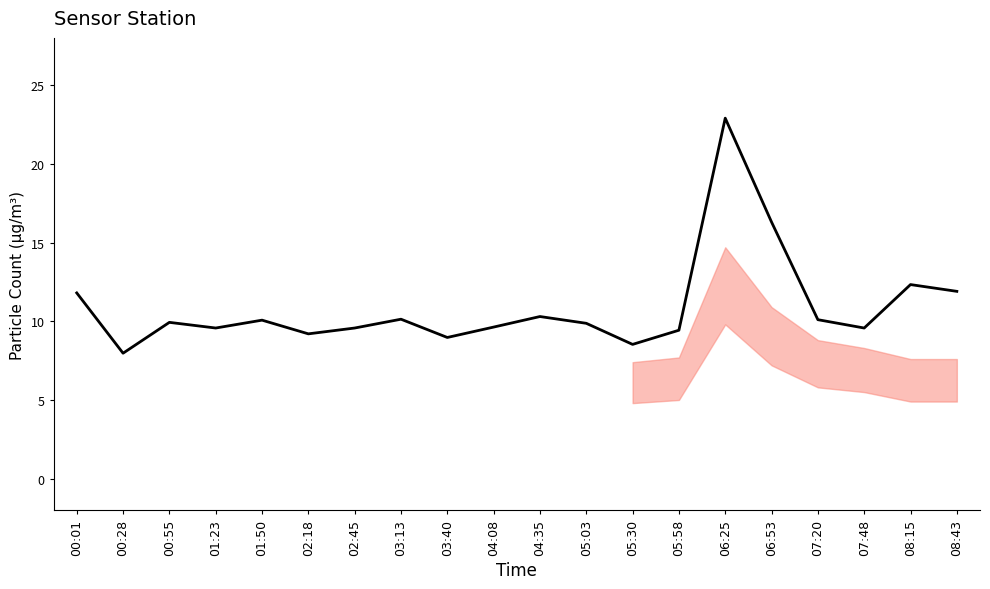

Where is the data nearest to the value 15?

06:53